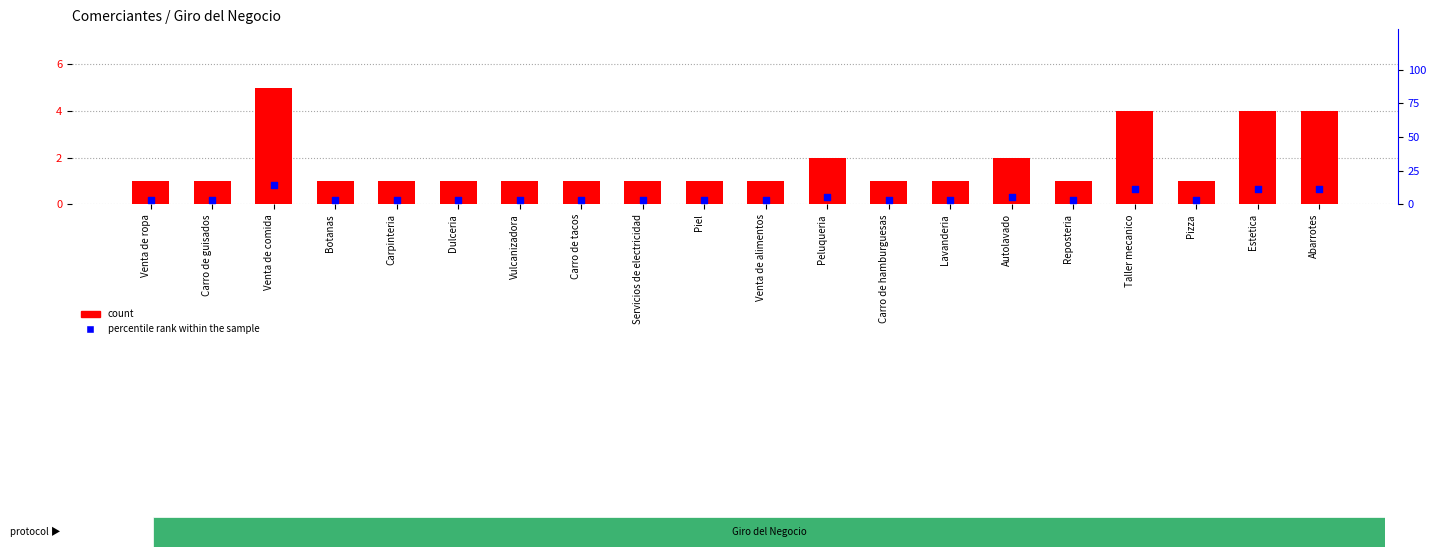

Which series reaches the minimum Y coordinate?

count